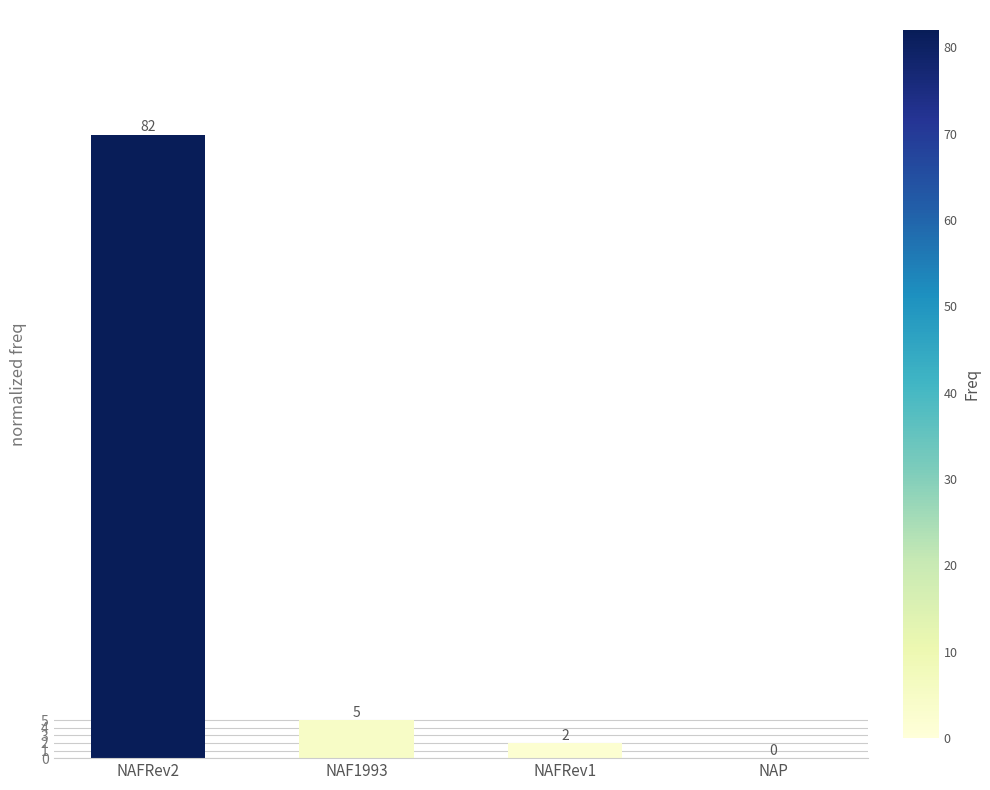

What is the sum of the values at NAP and NAF1993?

5